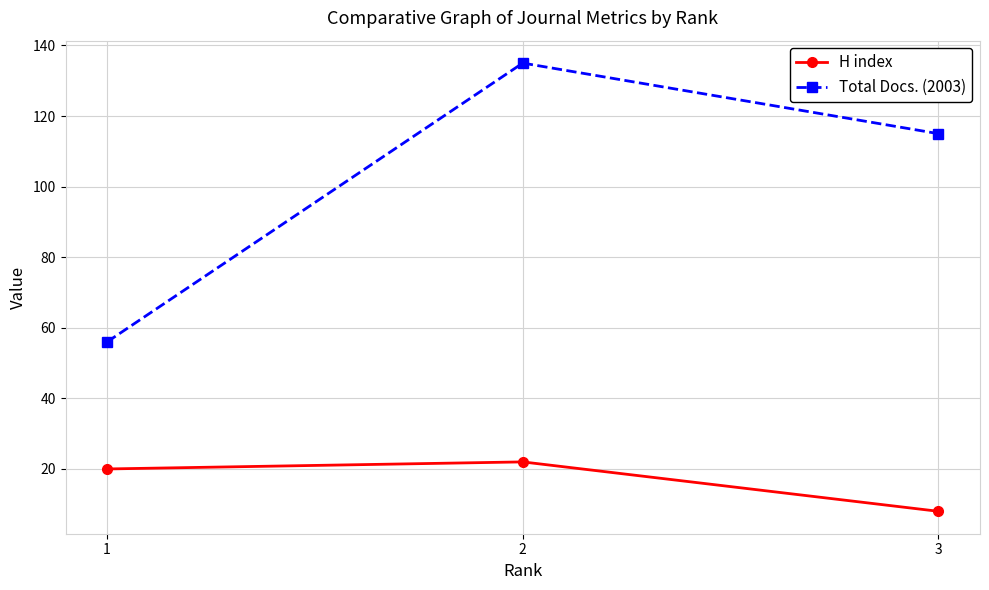

Is it true that Total Docs. (2003) equals 18 at 1?

False